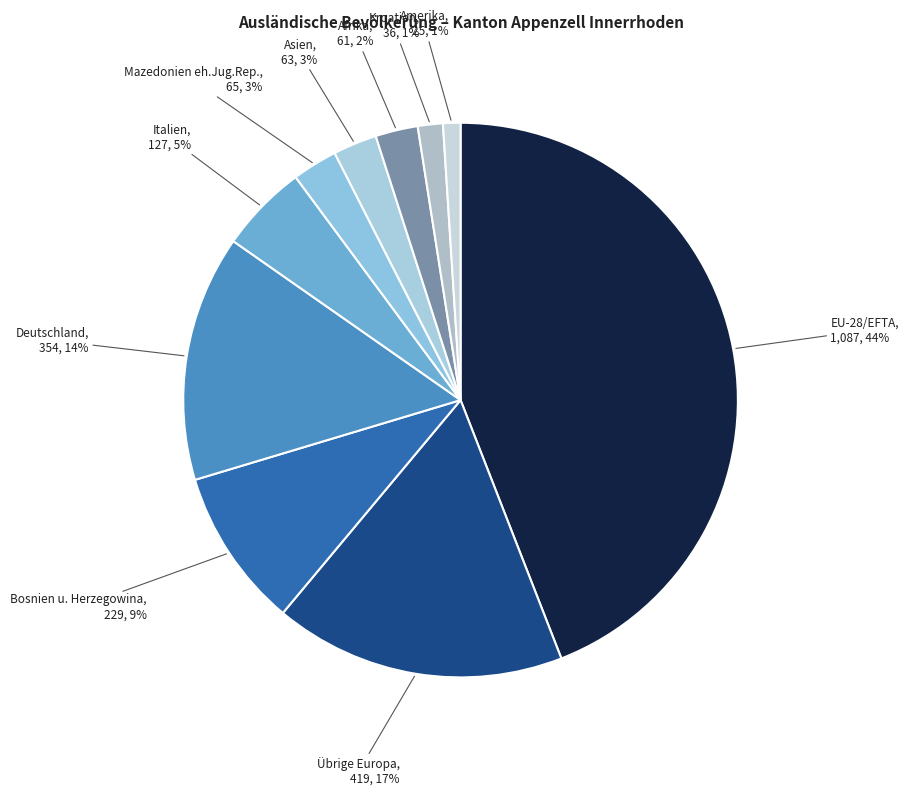

How many slices are in this pie chart?

10